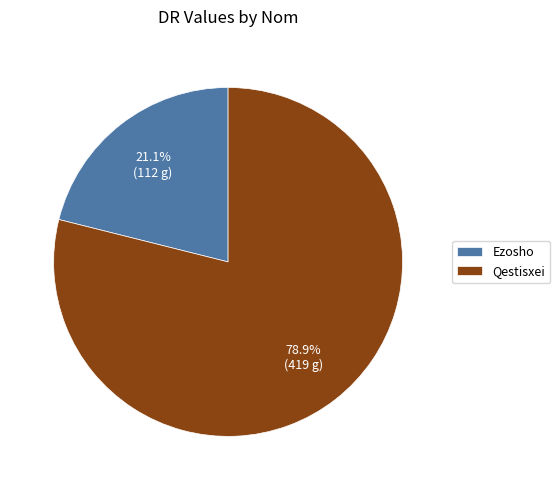

Which category accounts for the majority?

Qestisxei